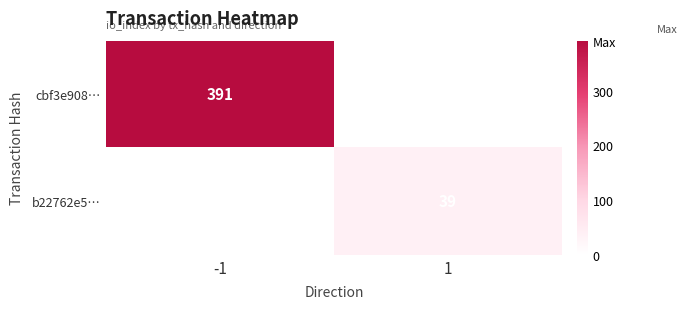

The cbf3e908… series shows 391 at -1. True or false?

True